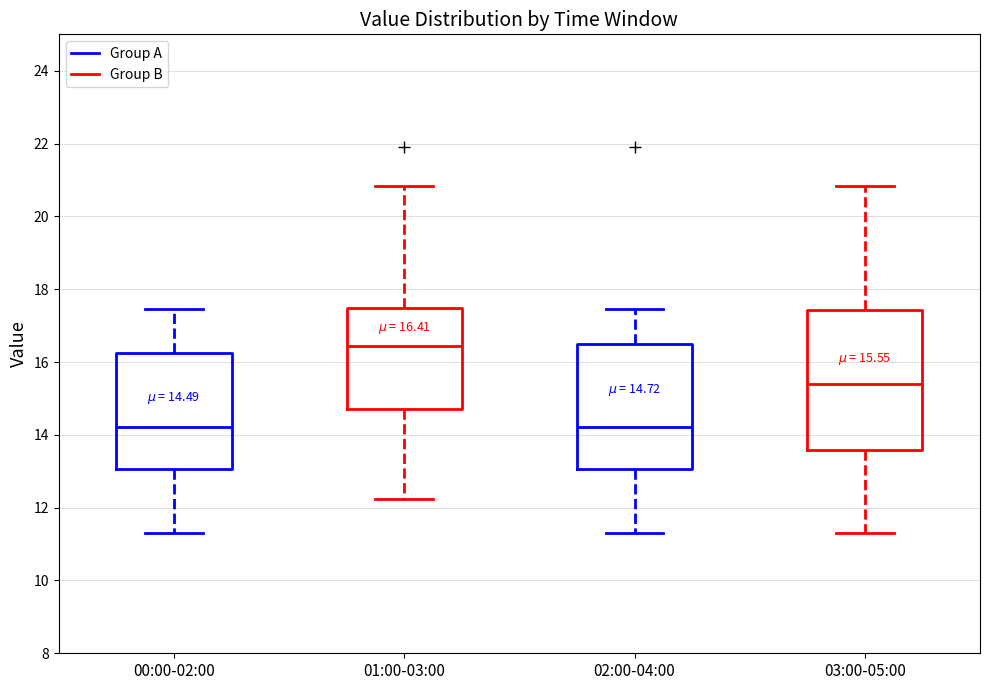

Comparing the boxes themselves (not the whiskers), which one is the tallest?

03:00-05:00